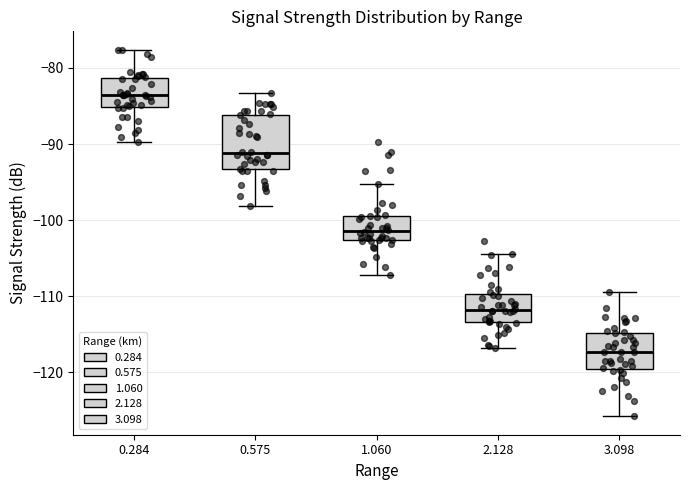

Which box's median line is the lowest?

3.098